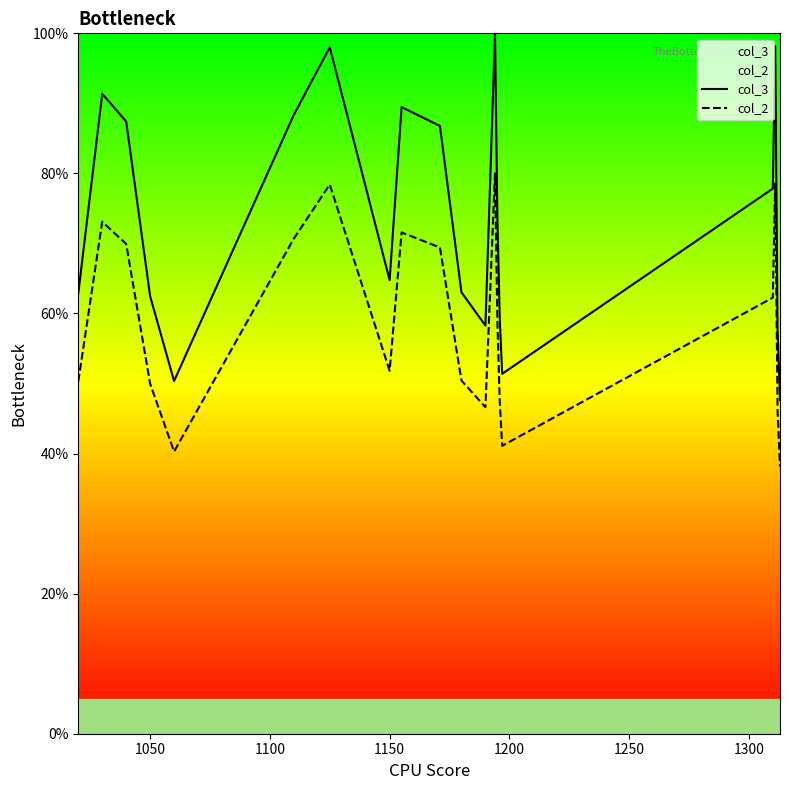

How many series are shown in this chart?

2